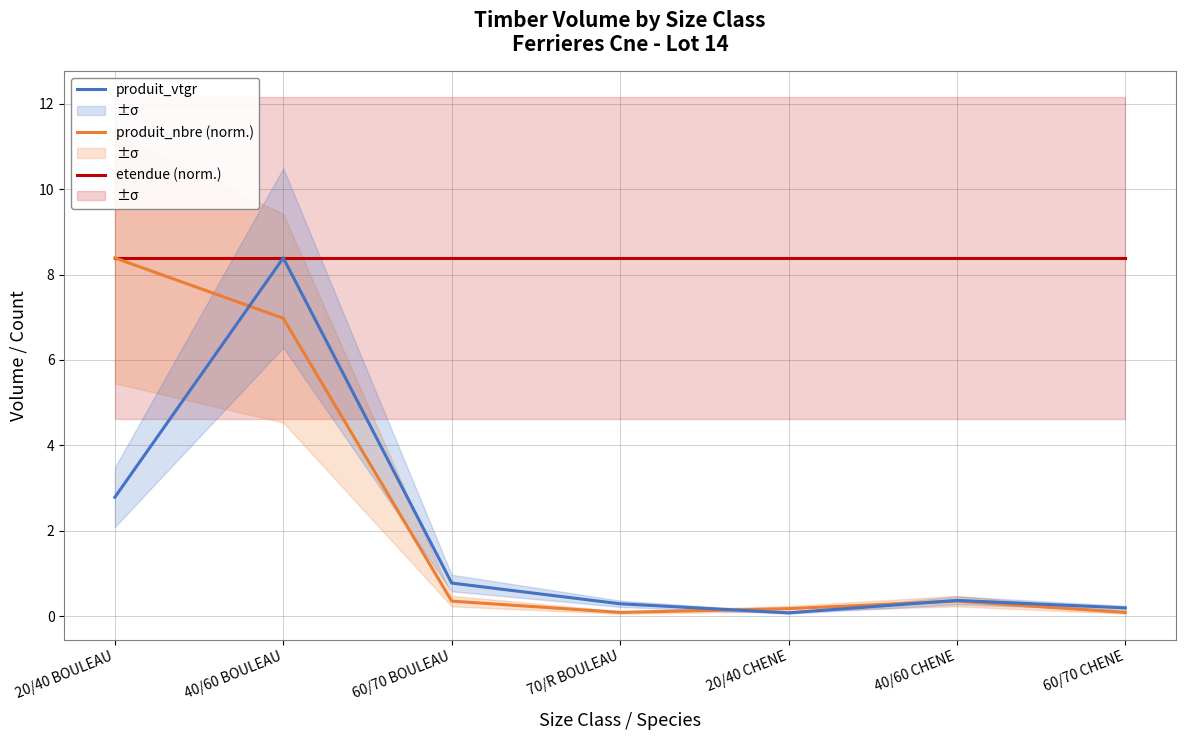

True or false: produit_vtgr has a value of 0.1 at 20/40 CHENE.

False